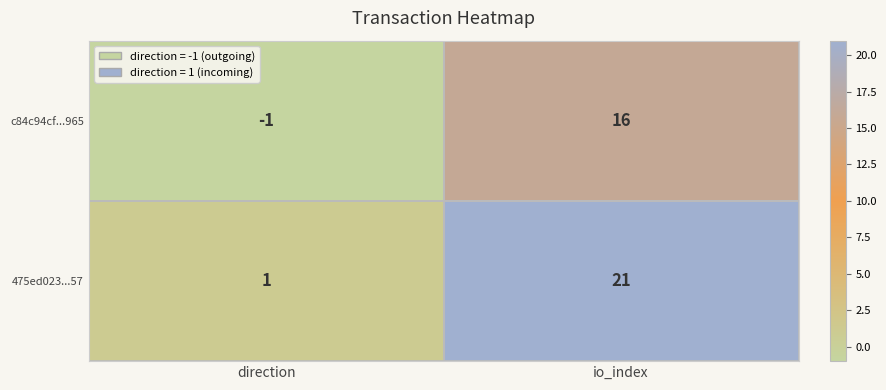

Which series changed the most between direction and io_index?

475ed023...57